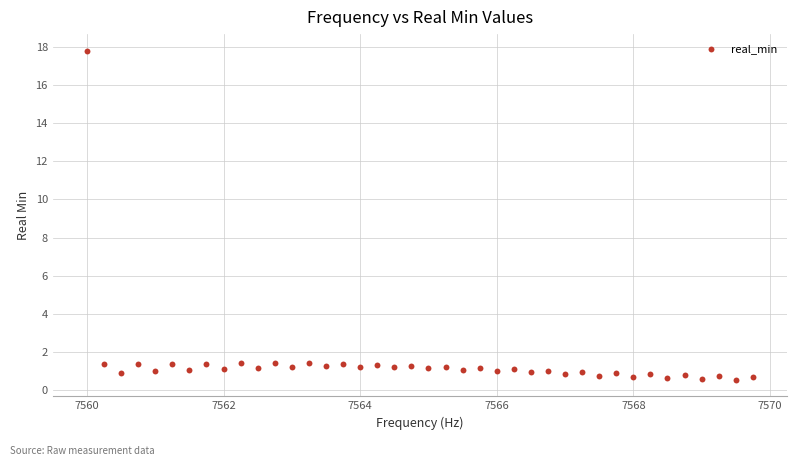

What is the range of X values (max minus min)?

9.8